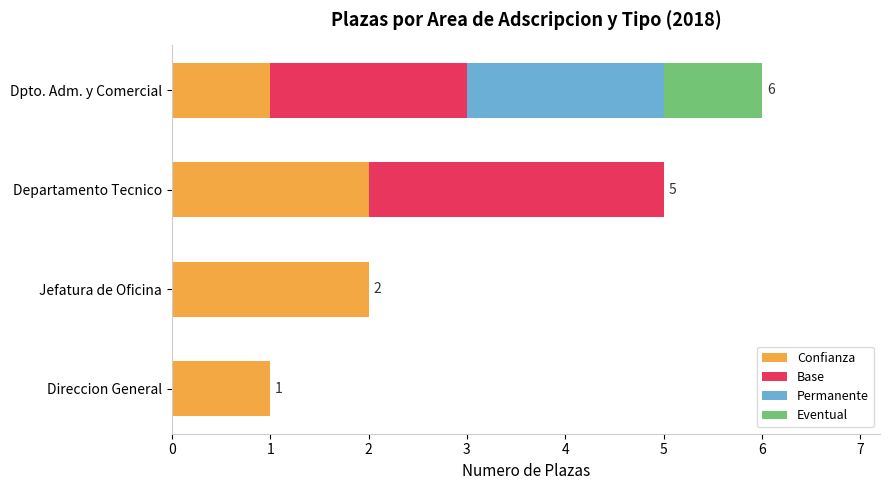

What is the sum of the Confianza values at Direccion General and Jefatura de Oficina?

3